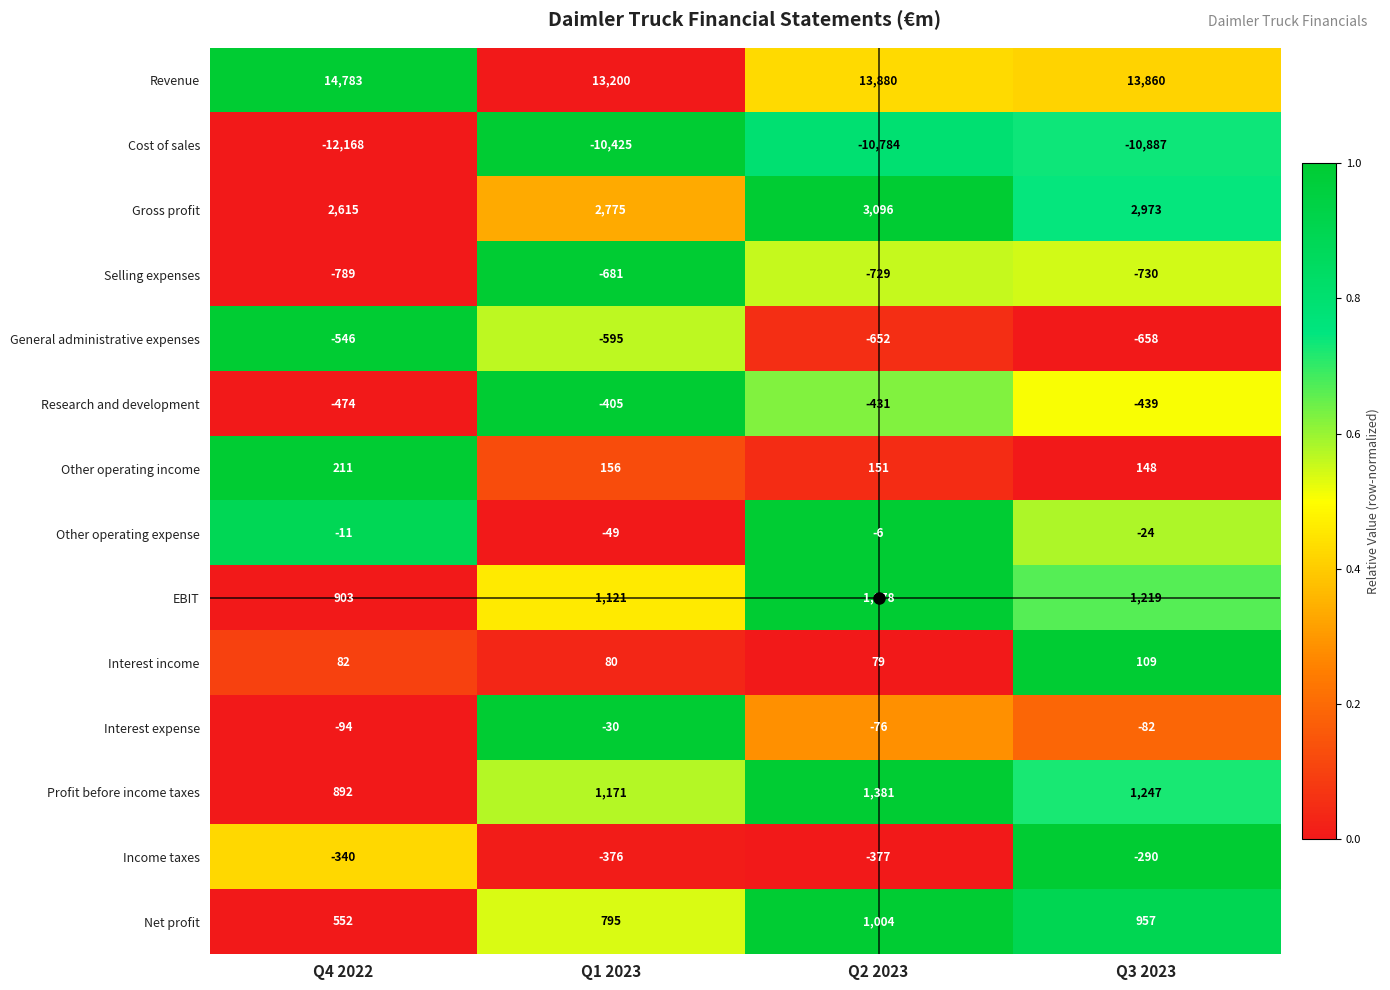

What is the difference between the highest and lowest values at Q4 2022?

26951